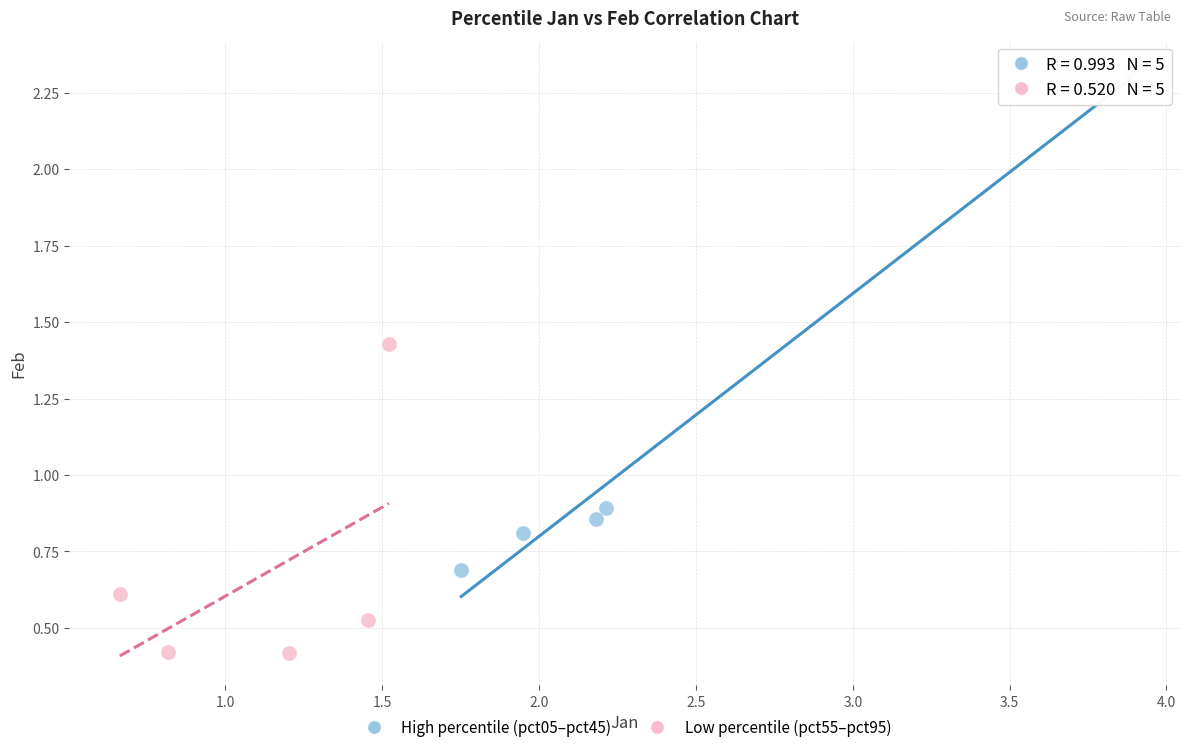

Which series contains the lowest Y value?

Low percentile (pct55–pct95)